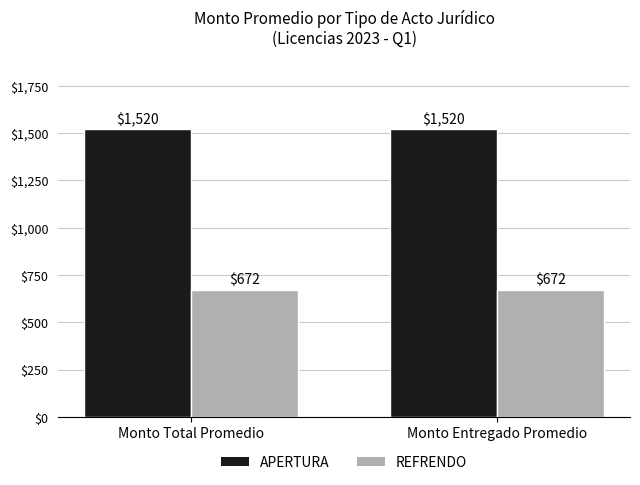

Which series has the largest total across all categories?

APERTURA